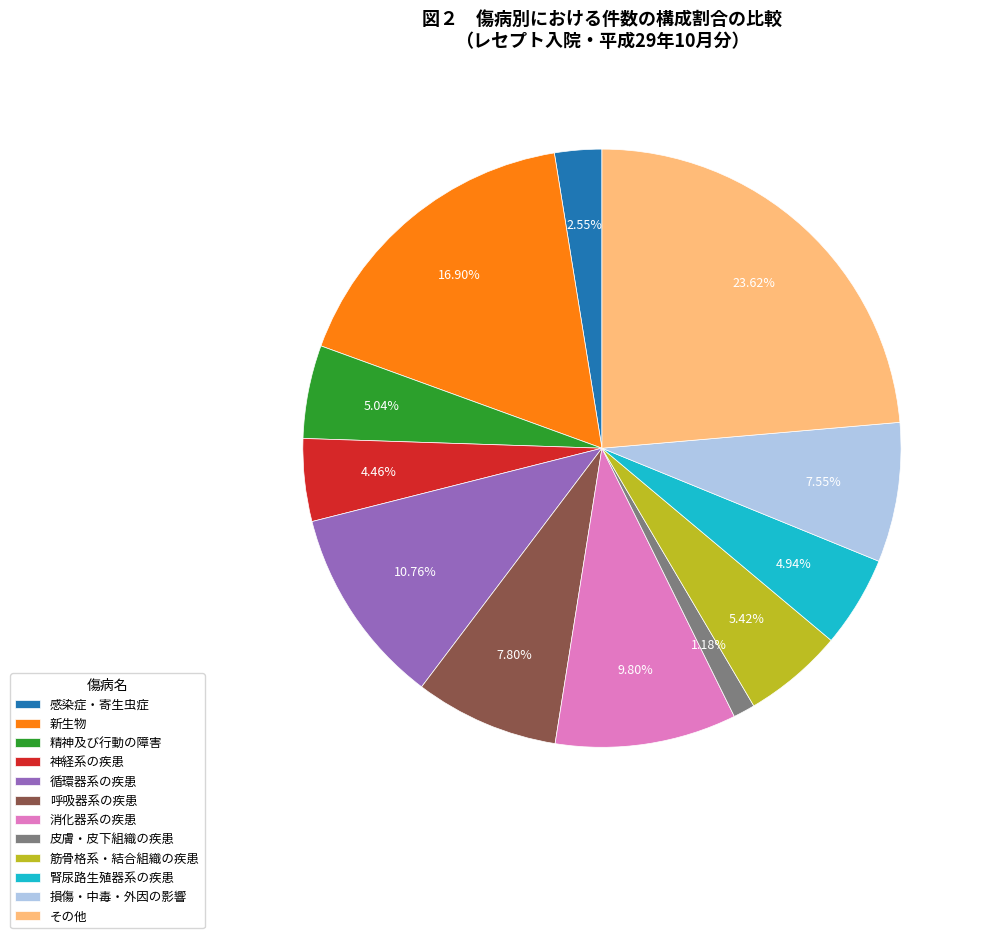

Approximately how many times larger is the value at 感染症・寄生虫症 compared to その他?

0.1